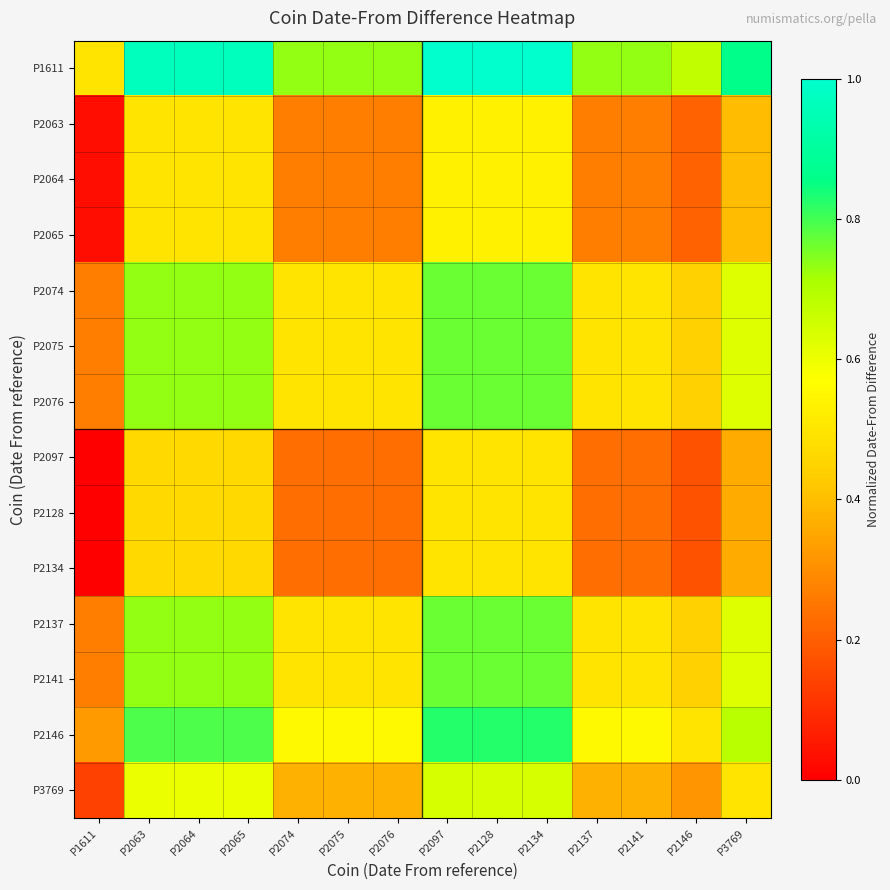

Reading left to right, transcribe all the data shown in this chart.

P1611: P1611=0.5	P2063=1.0	P2064=1.0	P2065=1.0	P2074=0.7	P2075=0.7	P2076=0.7	P2097=1.0	P2128=1.0	P2134=1.0	P2137=0.7	P2141=0.7	P2146=0.7	P3769=0.9
P2063: P1611=0.0	P2063=0.5	P2064=0.5	P2065=0.5	P2074=0.3	P2075=0.3	P2076=0.3	P2097=0.5	P2128=0.5	P2134=0.5	P2137=0.3	P2141=0.3	P2146=0.2	P3769=0.4
P2064: P1611=0.0	P2063=0.5	P2064=0.5	P2065=0.5	P2074=0.3	P2075=0.3	P2076=0.3	P2097=0.5	P2128=0.5	P2134=0.5	P2137=0.3	P2141=0.3	P2146=0.2	P3769=0.4
P2065: P1611=0.0	P2063=0.5	P2064=0.5	P2065=0.5	P2074=0.3	P2075=0.3	P2076=0.3	P2097=0.5	P2128=0.5	P2134=0.5	P2137=0.3	P2141=0.3	P2146=0.2	P3769=0.4
P2074: P1611=0.3	P2063=0.7	P2064=0.7	P2065=0.7	P2074=0.5	P2075=0.5	P2076=0.5	P2097=0.8	P2128=0.8	P2134=0.8	P2137=0.5	P2141=0.5	P2146=0.4	P3769=0.6
P2075: P1611=0.3	P2063=0.7	P2064=0.7	P2065=0.7	P2074=0.5	P2075=0.5	P2076=0.5	P2097=0.8	P2128=0.8	P2134=0.8	P2137=0.5	P2141=0.5	P2146=0.4	P3769=0.6
P2076: P1611=0.3	P2063=0.7	P2064=0.7	P2065=0.7	P2074=0.5	P2075=0.5	P2076=0.5	P2097=0.8	P2128=0.8	P2134=0.8	P2137=0.5	P2141=0.5	P2146=0.4	P3769=0.6
P2097: P1611=0.0	P2063=0.5	P2064=0.5	P2065=0.5	P2074=0.2	P2075=0.2	P2076=0.2	P2097=0.5	P2128=0.5	P2134=0.5	P2137=0.2	P2141=0.2	P2146=0.2	P3769=0.4
P2128: P1611=0.0	P2063=0.5	P2064=0.5	P2065=0.5	P2074=0.2	P2075=0.2	P2076=0.2	P2097=0.5	P2128=0.5	P2134=0.5	P2137=0.2	P2141=0.2	P2146=0.2	P3769=0.4
P2134: P1611=0.0	P2063=0.5	P2064=0.5	P2065=0.5	P2074=0.2	P2075=0.2	P2076=0.2	P2097=0.5	P2128=0.5	P2134=0.5	P2137=0.2	P2141=0.2	P2146=0.2	P3769=0.4
P2137: P1611=0.3	P2063=0.7	P2064=0.7	P2065=0.7	P2074=0.5	P2075=0.5	P2076=0.5	P2097=0.8	P2128=0.8	P2134=0.8	P2137=0.5	P2141=0.5	P2146=0.4	P3769=0.6
P2141: P1611=0.3	P2063=0.7	P2064=0.7	P2065=0.7	P2074=0.5	P2075=0.5	P2076=0.5	P2097=0.8	P2128=0.8	P2134=0.8	P2137=0.5	P2141=0.5	P2146=0.4	P3769=0.6
P2146: P1611=0.3	P2063=0.8	P2064=0.8	P2065=0.8	P2074=0.6	P2075=0.6	P2076=0.6	P2097=0.8	P2128=0.8	P2134=0.8	P2137=0.6	P2141=0.6	P2146=0.5	P3769=0.7
P3769: P1611=0.1	P2063=0.6	P2064=0.6	P2065=0.6	P2074=0.4	P2075=0.4	P2076=0.4	P2097=0.6	P2128=0.6	P2134=0.6	P2137=0.4	P2141=0.4	P2146=0.3	P3769=0.5